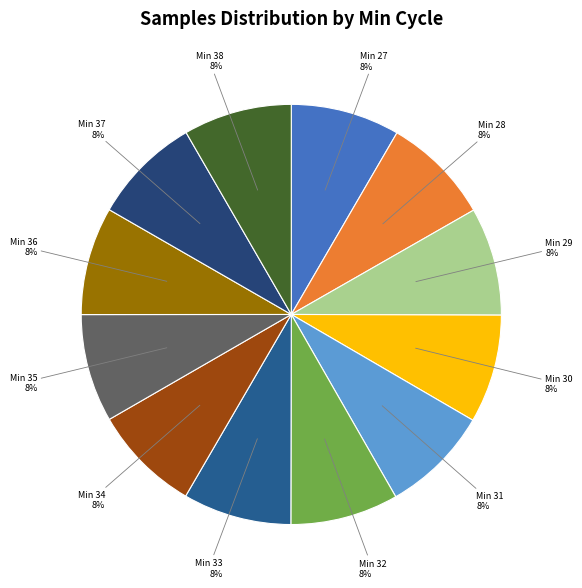

The Min 28 slice represents 20% of the pie. True or false?

False